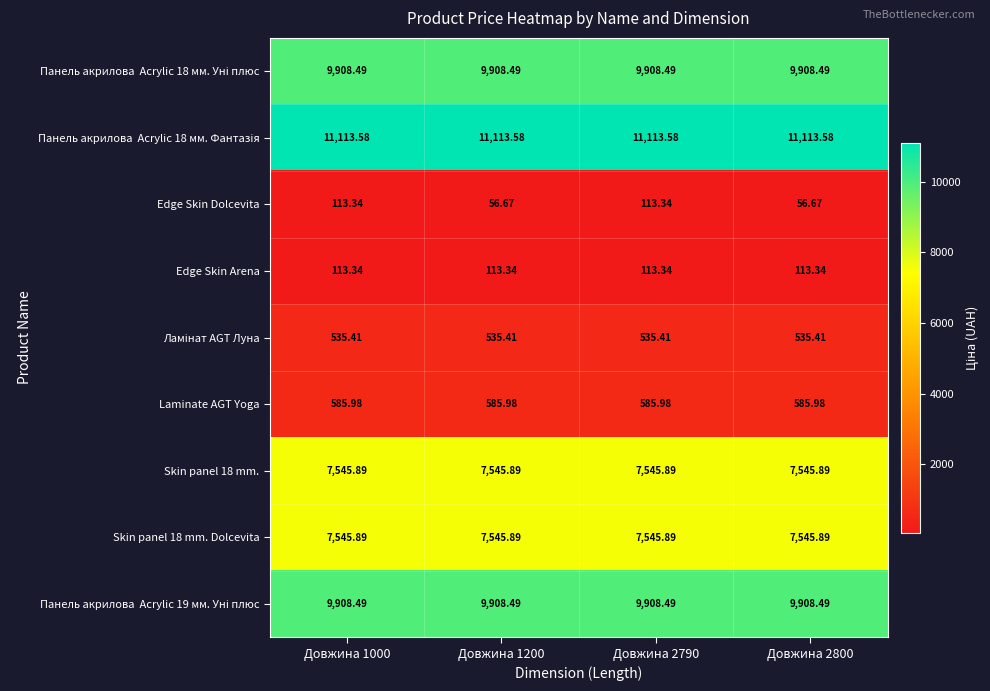

Which series has the widest spread of values?

Edge Skin Dolcevita